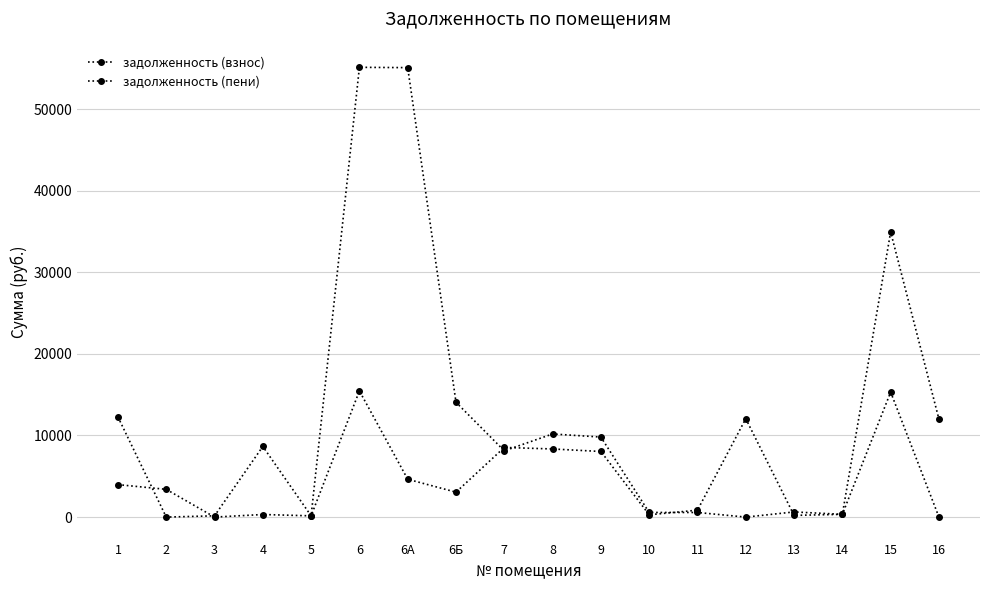

List the series in order of their peak value, lowest first.

задолженность (взнос), задолженность (пени)